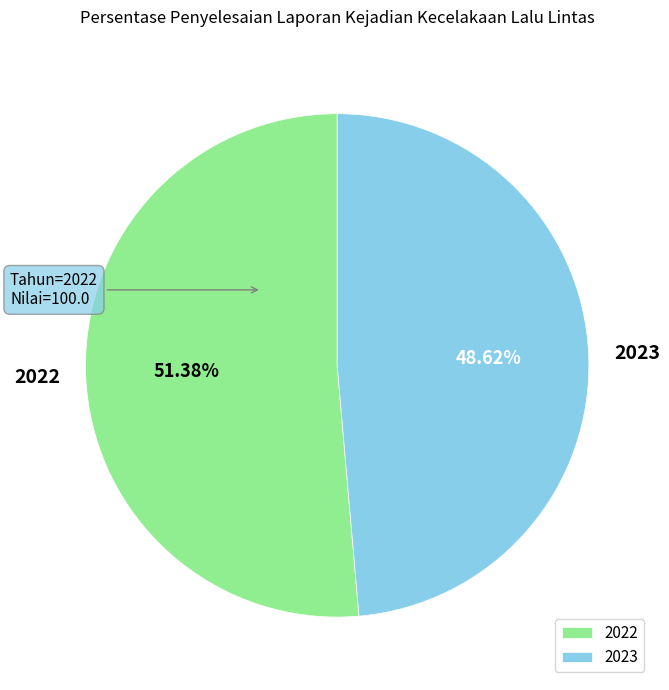

To the nearest percent, what is the difference between the 2022 and 2023 slice percentages?

3%